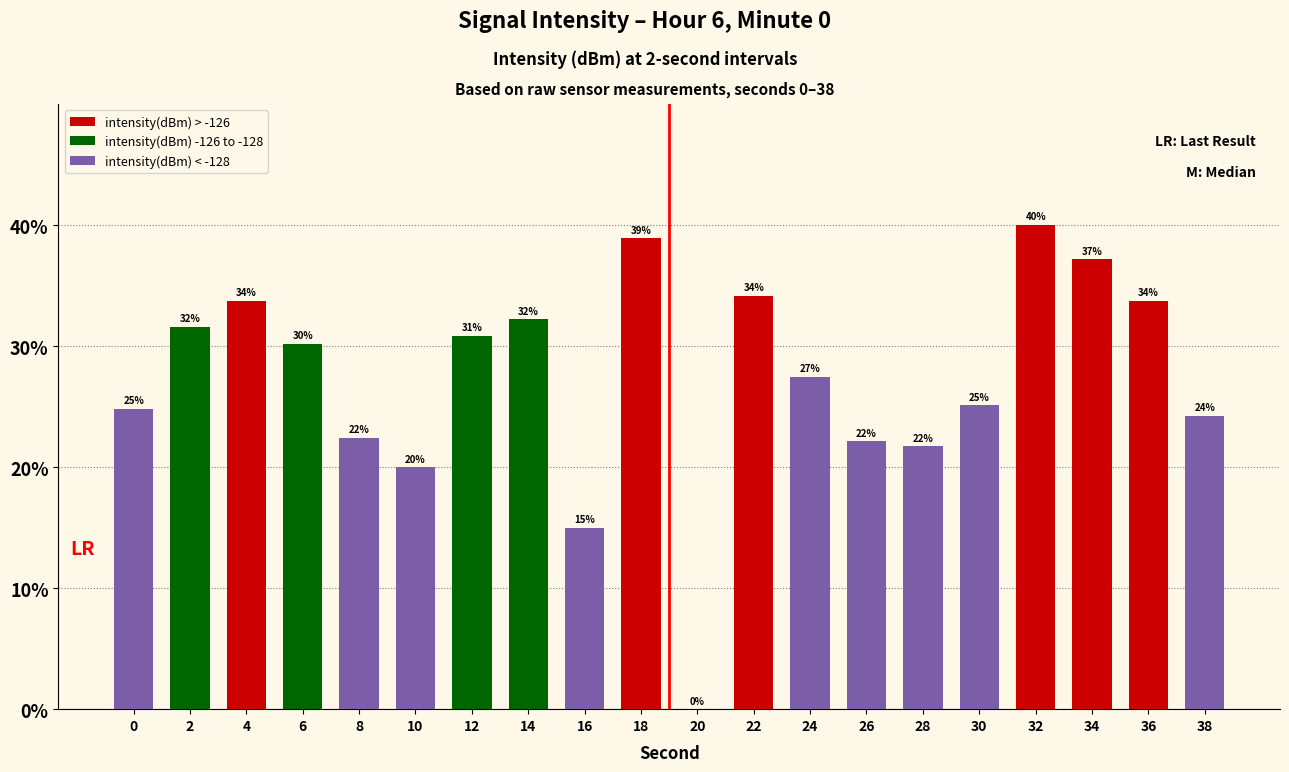

True or false: the data shows 7.2 at 28.

False